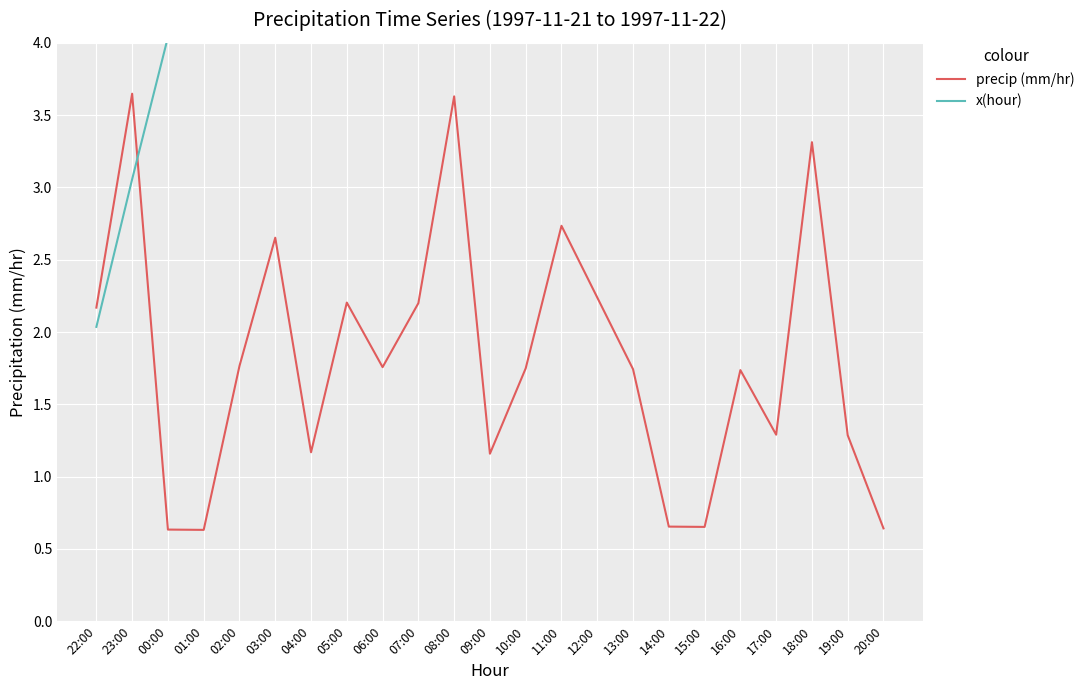

What is the average value of the precip (mm/hr) series?

1.8